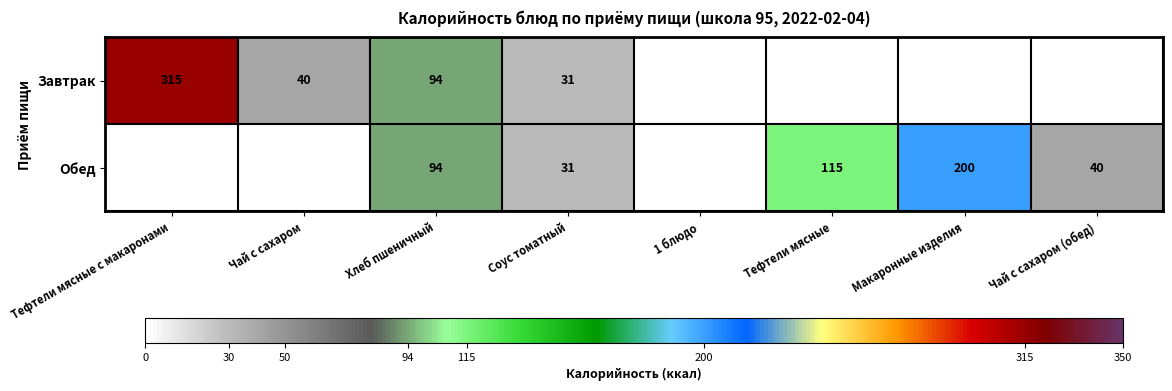

What is the sum of the Завтрак values at Соус томатный and Хлеб пшеничный?

125